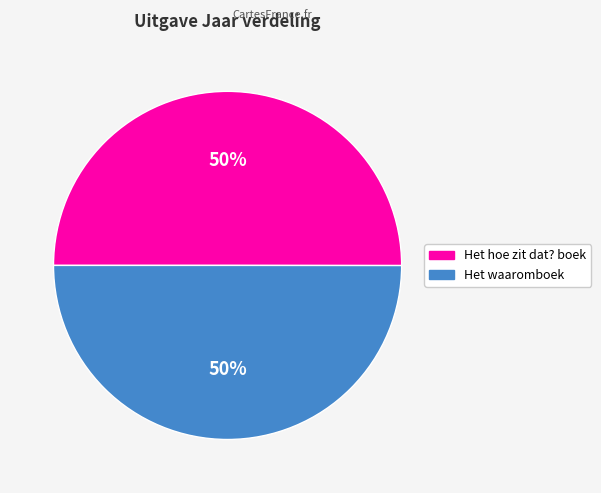

Is the sum of Het waaromboek and Het hoe zit dat? boek greater than half?

Yes